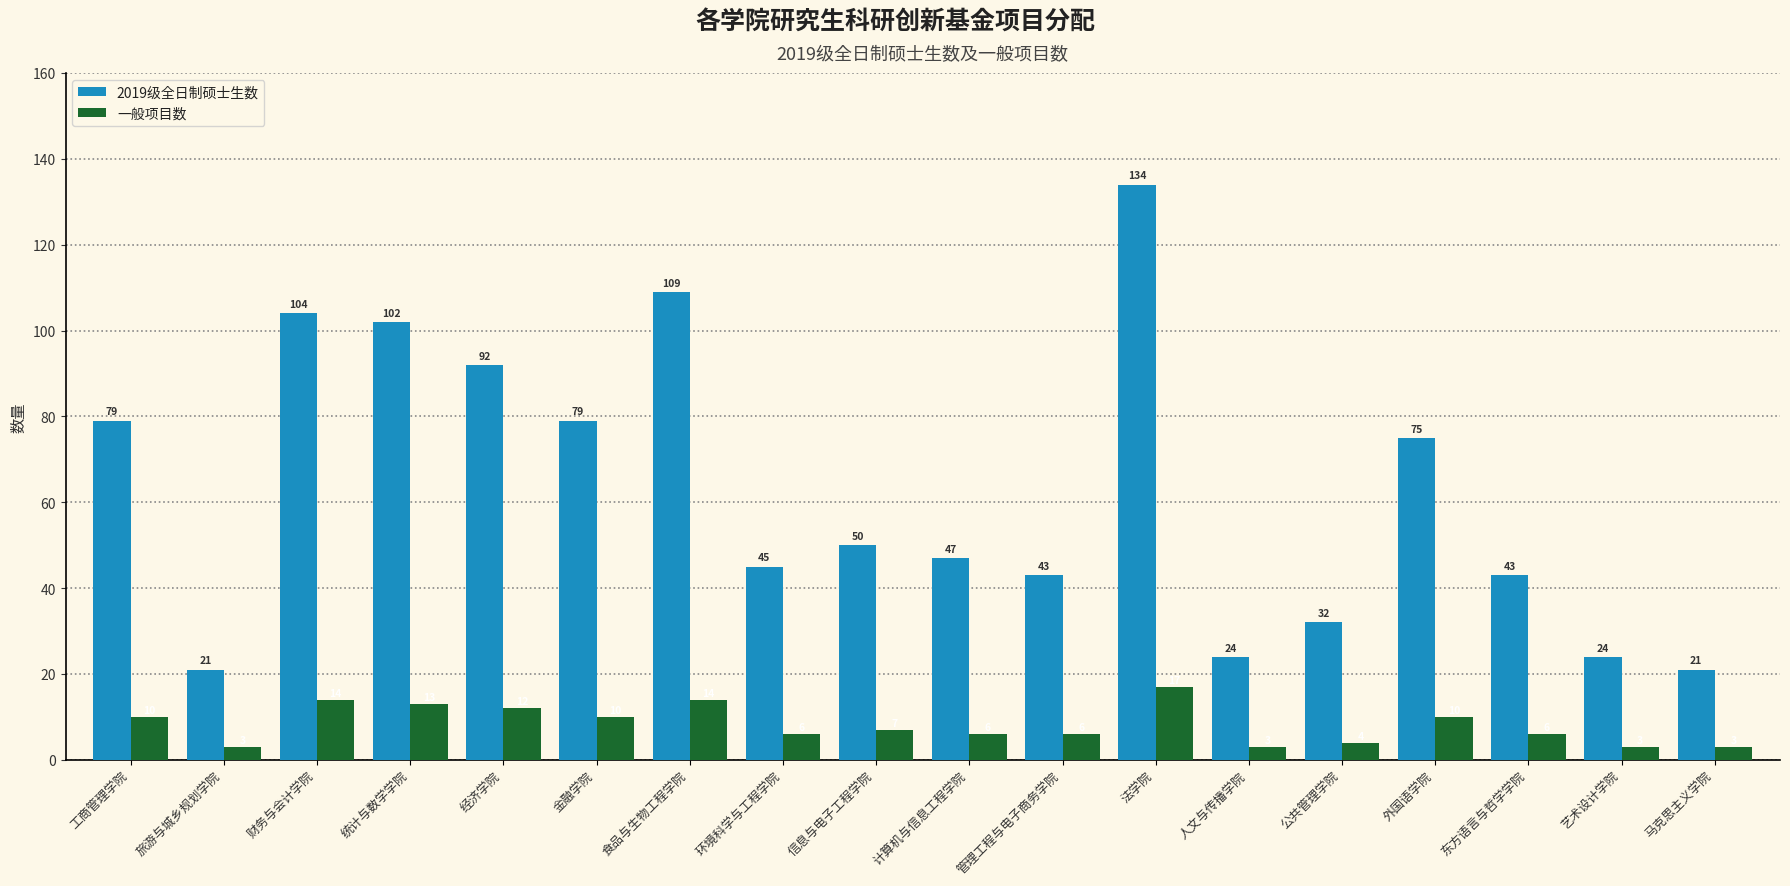

How many series are shown in this chart?

2